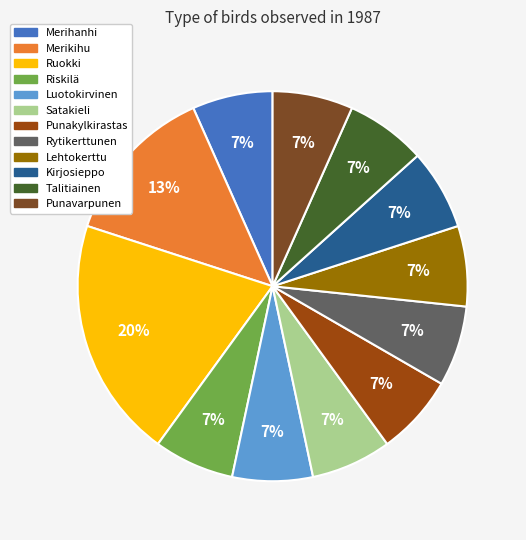

Is the sum of Riskilä and Punakylkirastas greater than half?

No